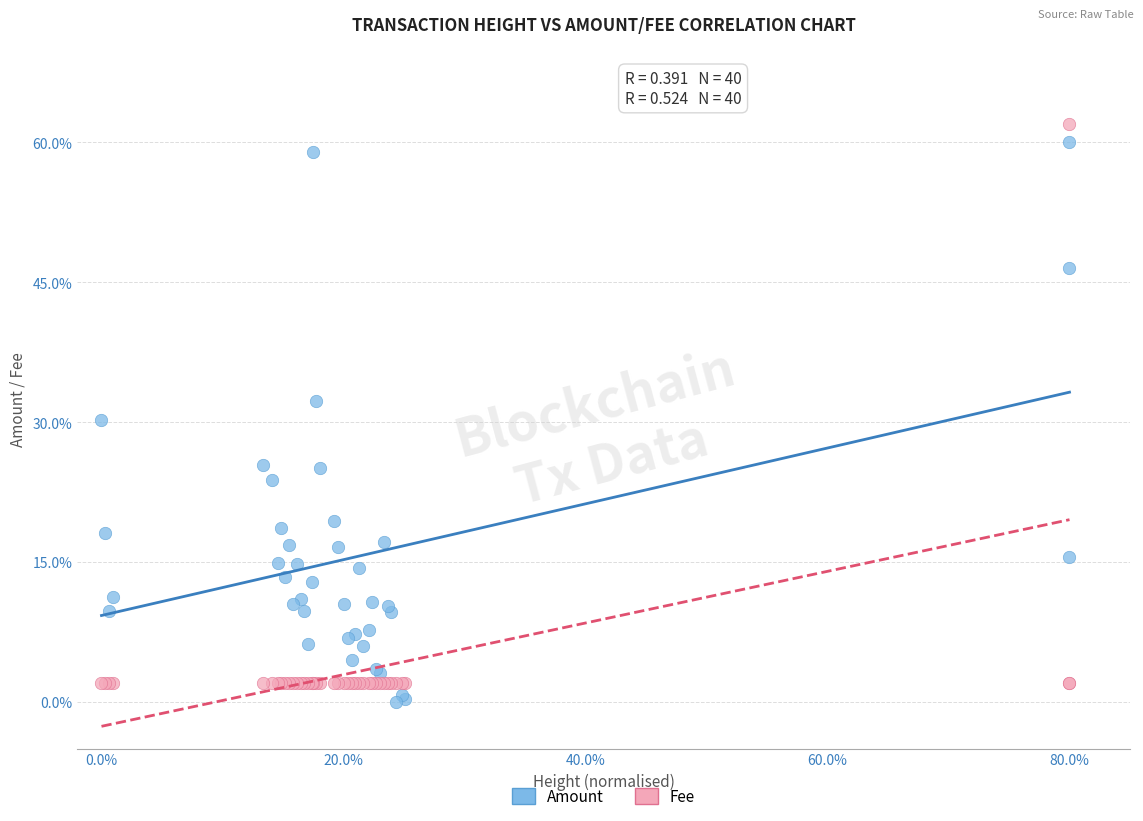

Which series reaches the maximum Y coordinate?

Fee